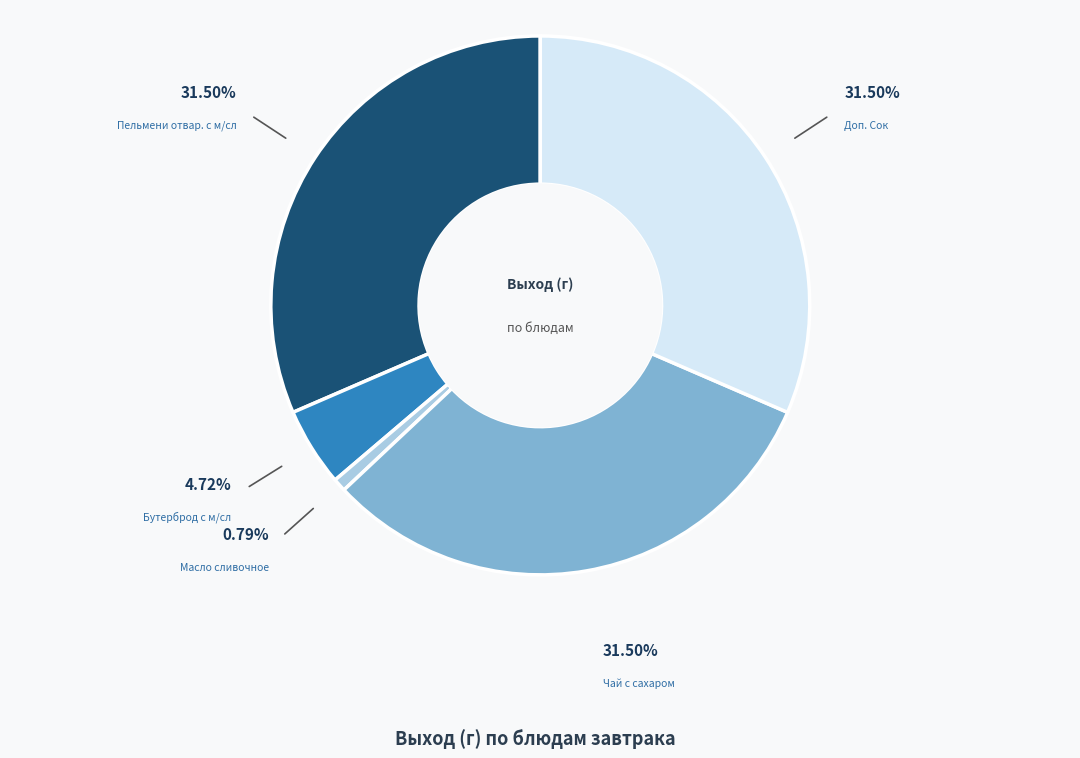

The Чай с сахаром slice represents 18% of the pie. True or false?

False